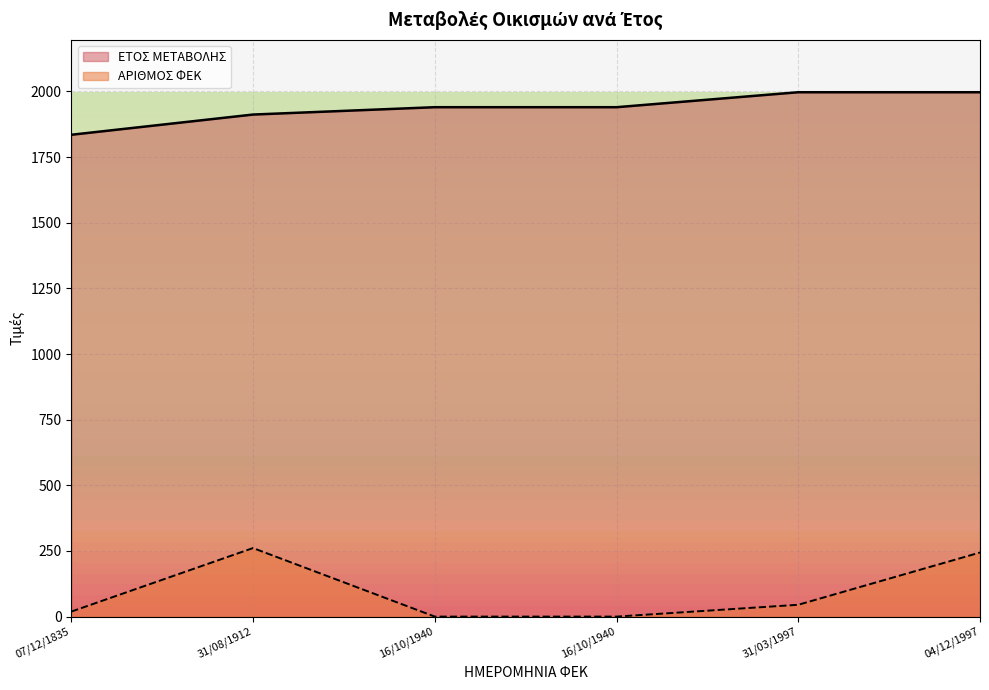

Reading right to left, extract all data points from this chart.

ΕΤΟΣ ΜΕΤΑΒΟΛΗΣ: 1997	1997	1940	1940	1912	1835
ΑΡΙΘΜΟΣ ΦΕΚ: 244	45	0	0	261	19